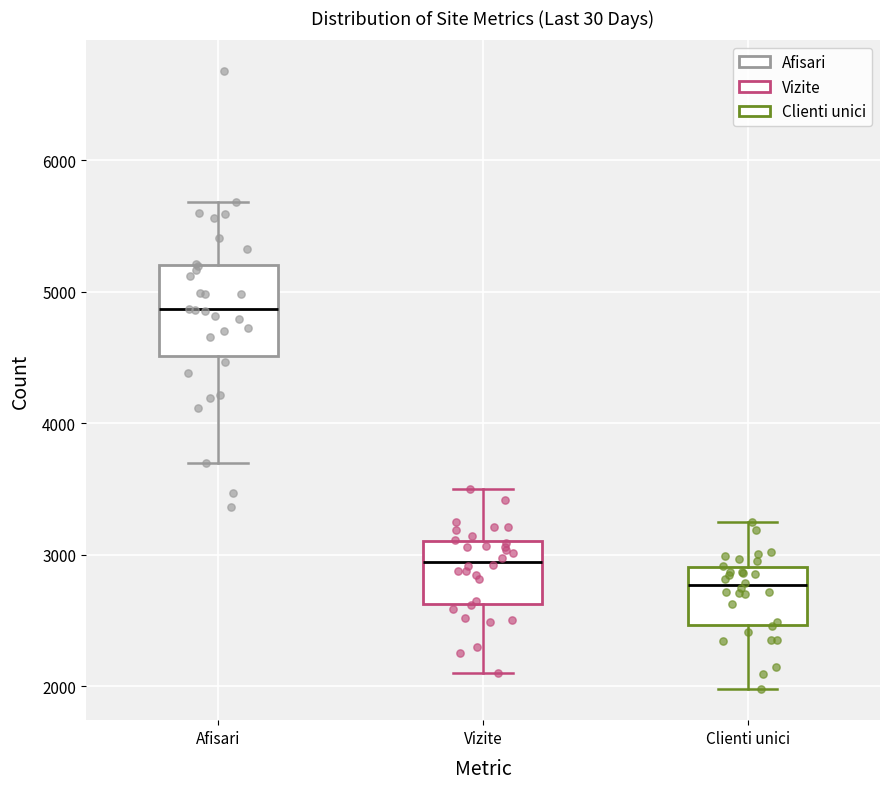

Reading left to right, transcribe this box plot: for each box, give where its median line is, the range the box spans, and where its two whiskers end, as read against the y-axis. The values are not printed on the chart, so give them approximately, as read against the axis.

Afisari: median 4900, box 4500 to 5200, whiskers 3700 to 5700
Vizite: median 2900, box 2600 to 3100, whiskers 2100 to 3500
Clienti unici: median 2800, box 2500 to 2900, whiskers 2000 to 3300